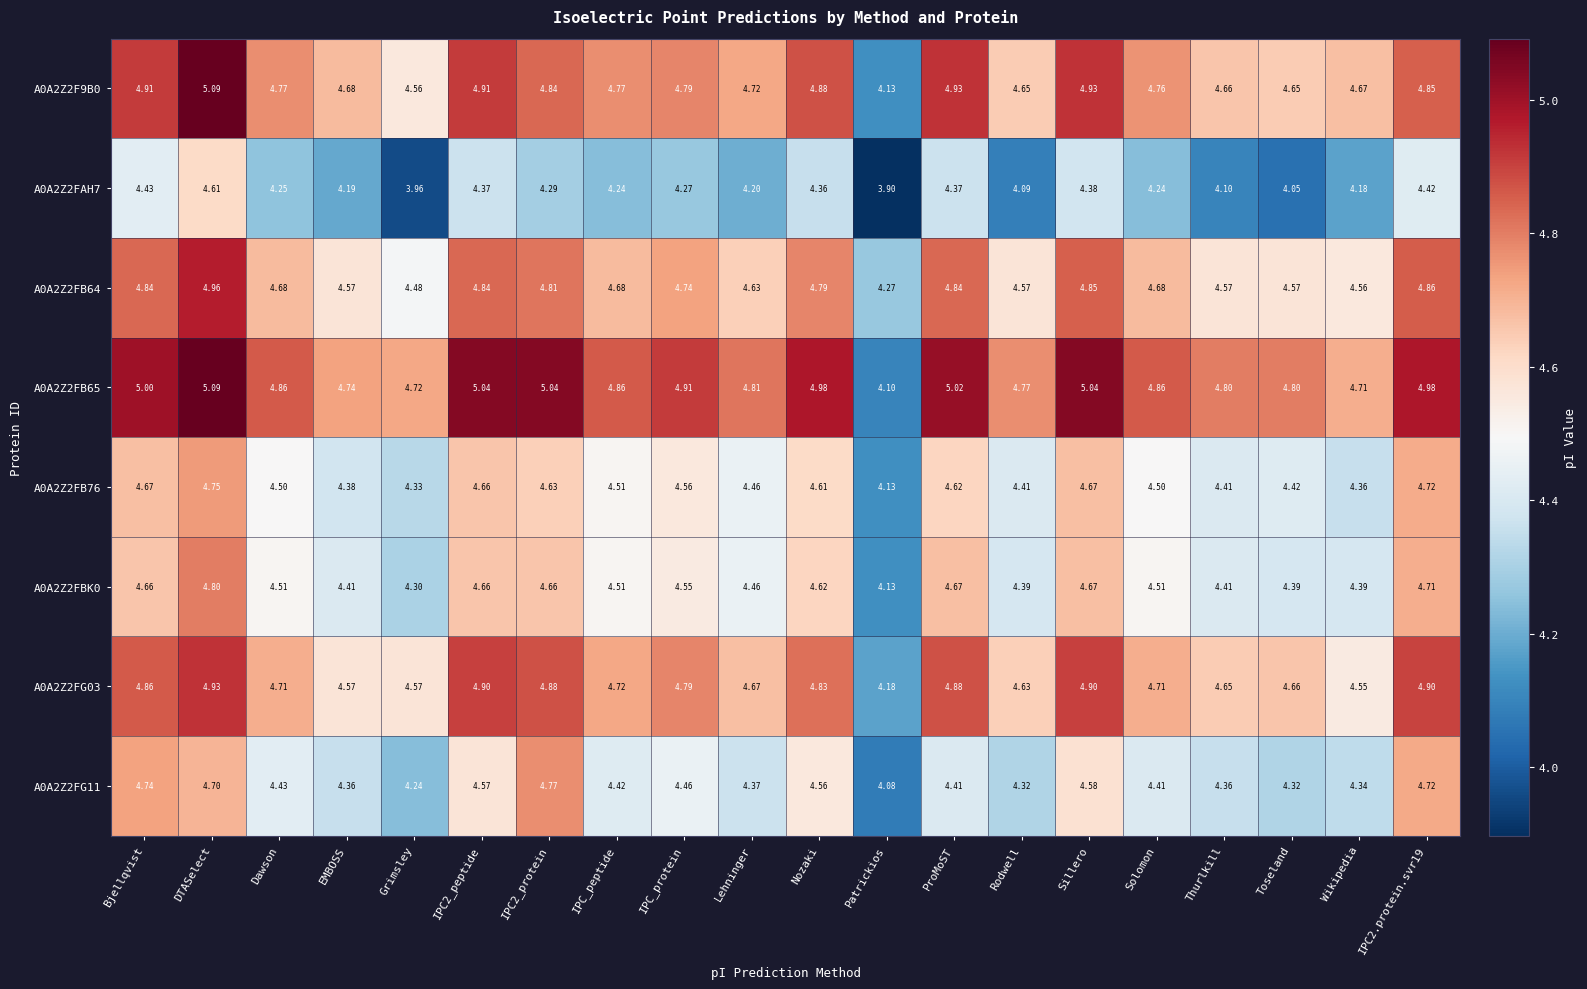

At which label is A0A2Z2FB64 closest to 4?

Patrickios